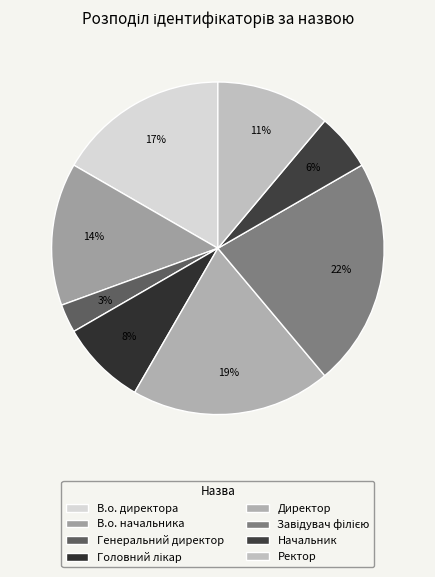

To the nearest percent, what is the difference between the largest and smallest slice percentages?

19%